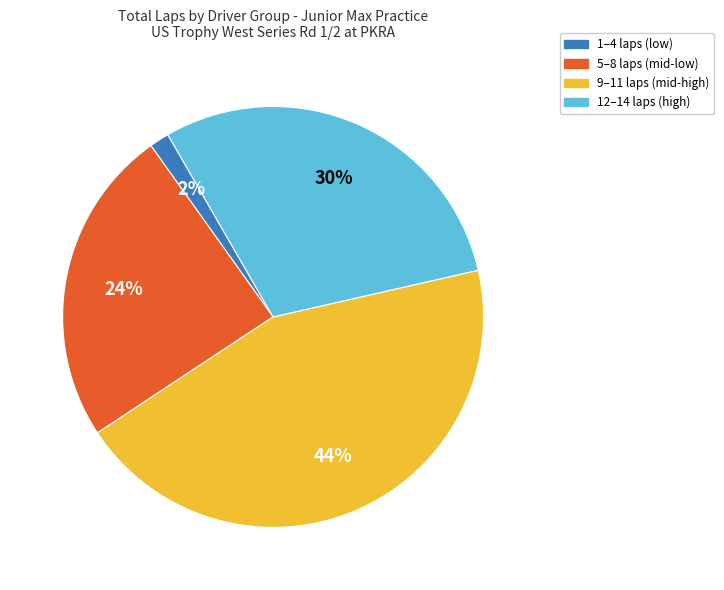

To the nearest percent, what is the average slice percentage?

25%